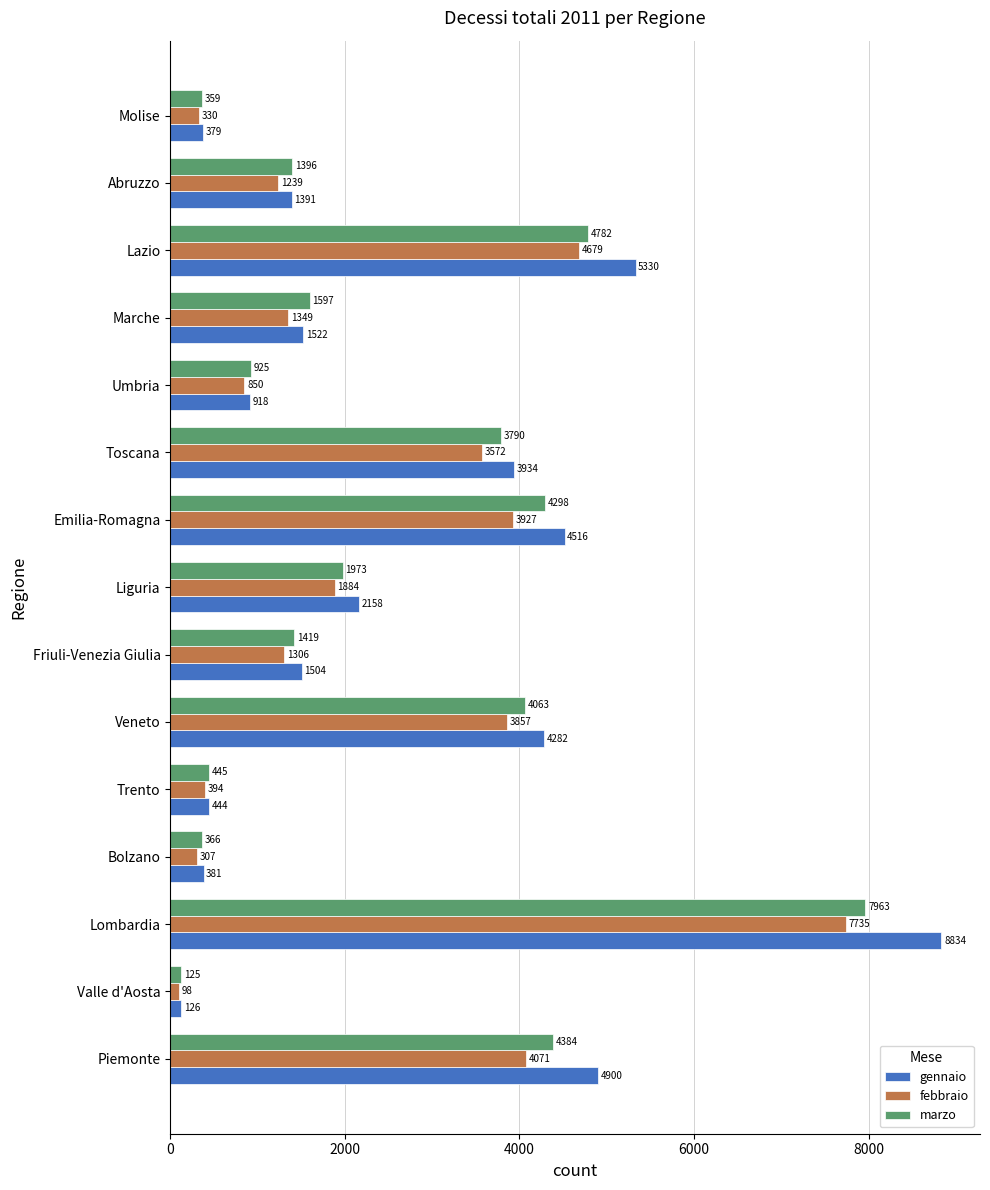

List the series in order of their peak value, lowest first.

febbraio, marzo, gennaio